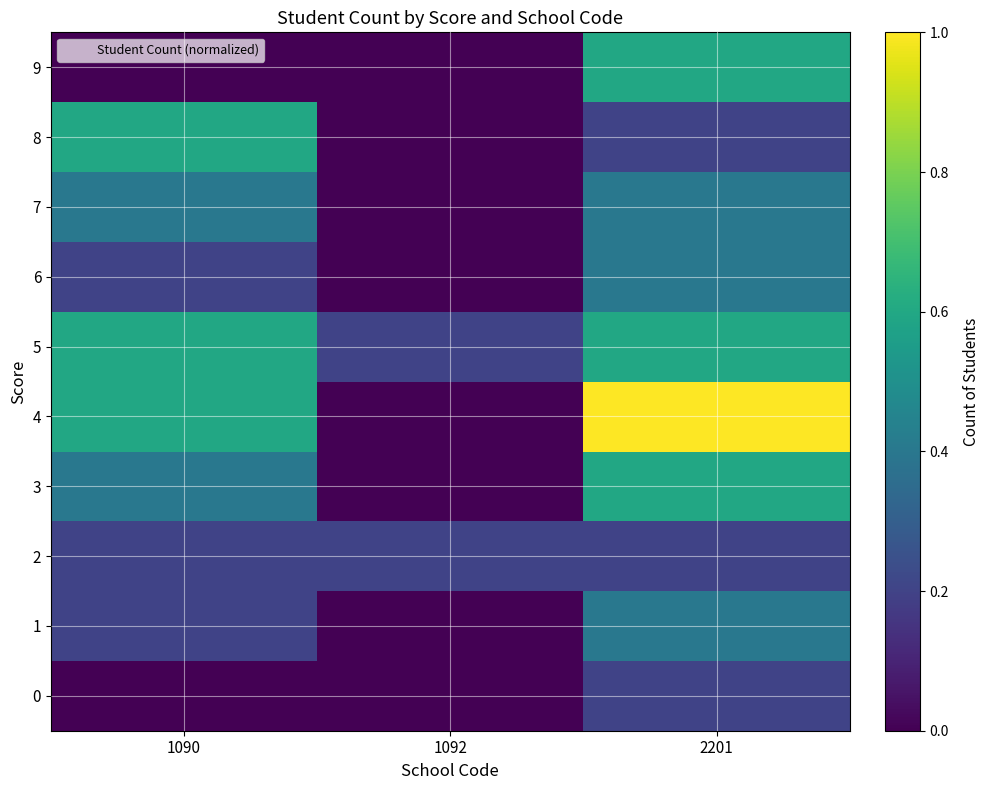

At how many categories does at least one series exceed 0?

3